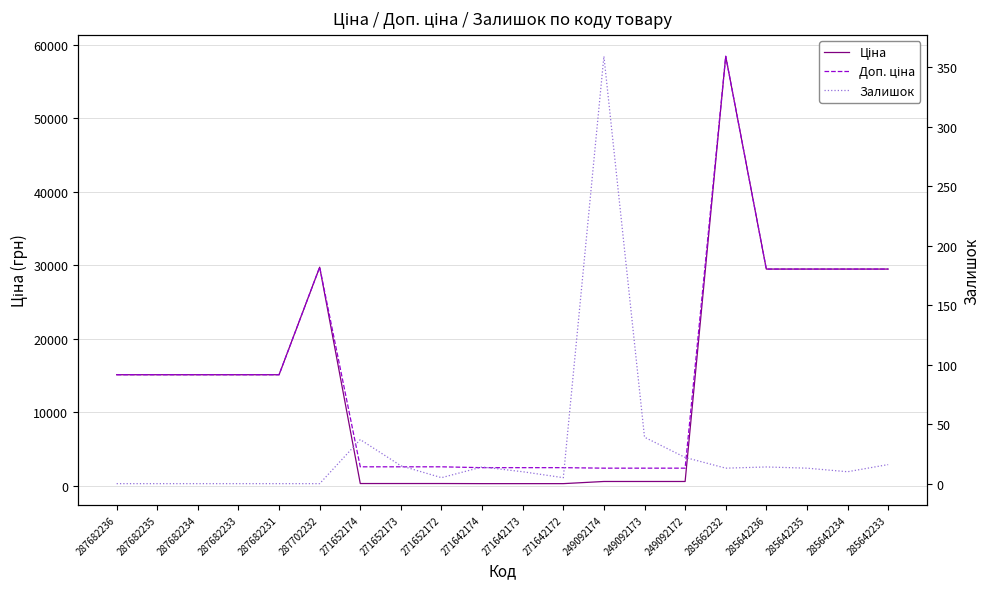

What is the difference between the maximum and second lowest values in the Доп. ціна series?

56011.7